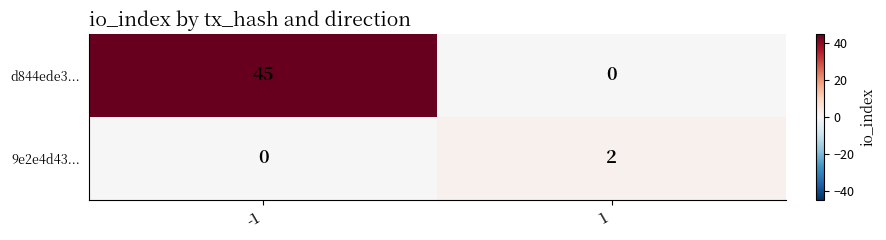

Reading left to right, extract all data points from this chart.

d844ede3...: 45	0
9e2e4d43...: 0	2